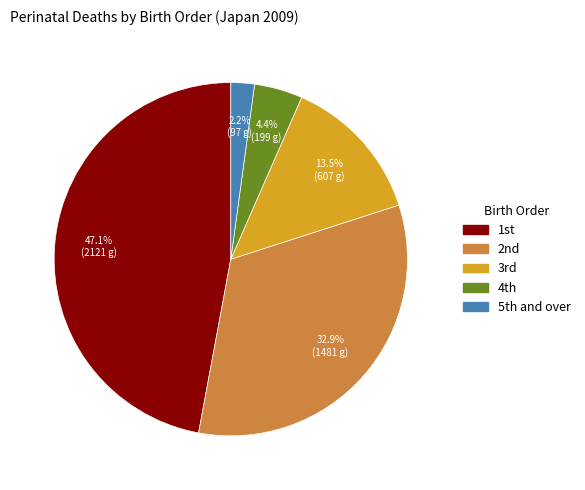

Rank the categories by value from lowest to highest.

5th and over, 4th, 3rd, 2nd, 1st